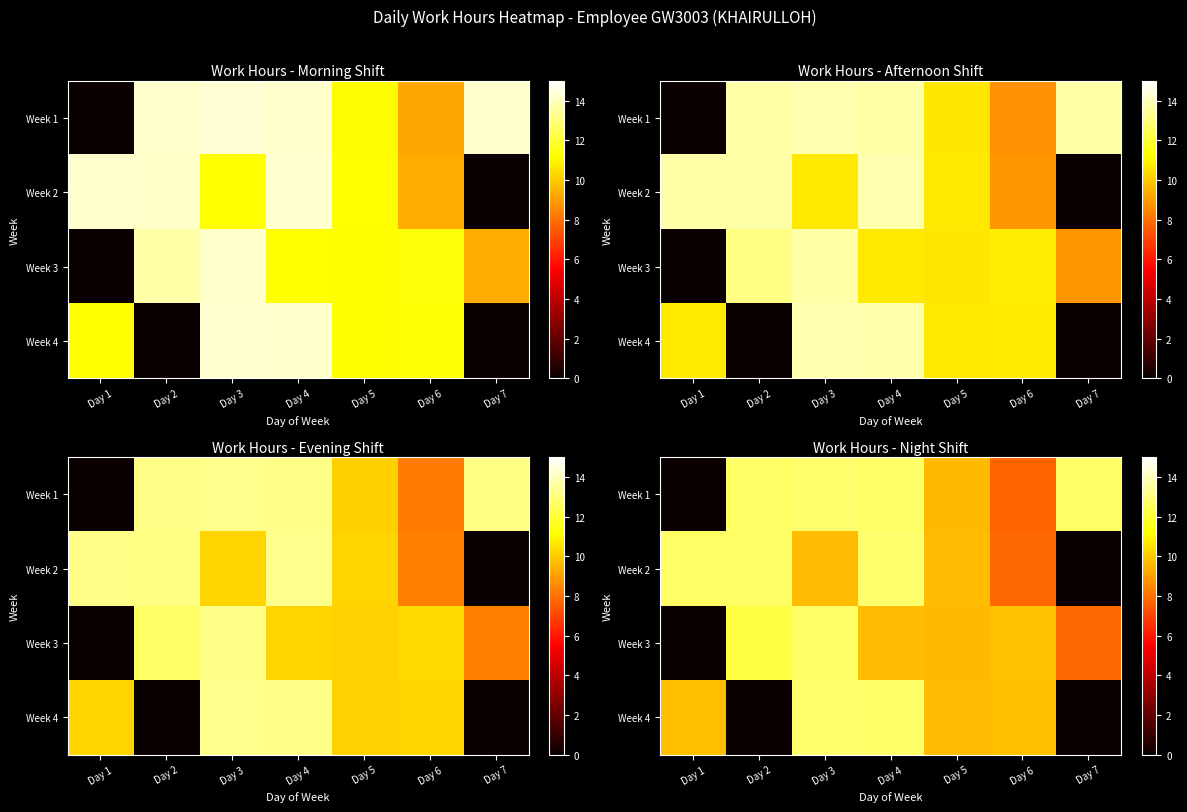

What is the difference between the highest and lowest values at Day 4?

3.1